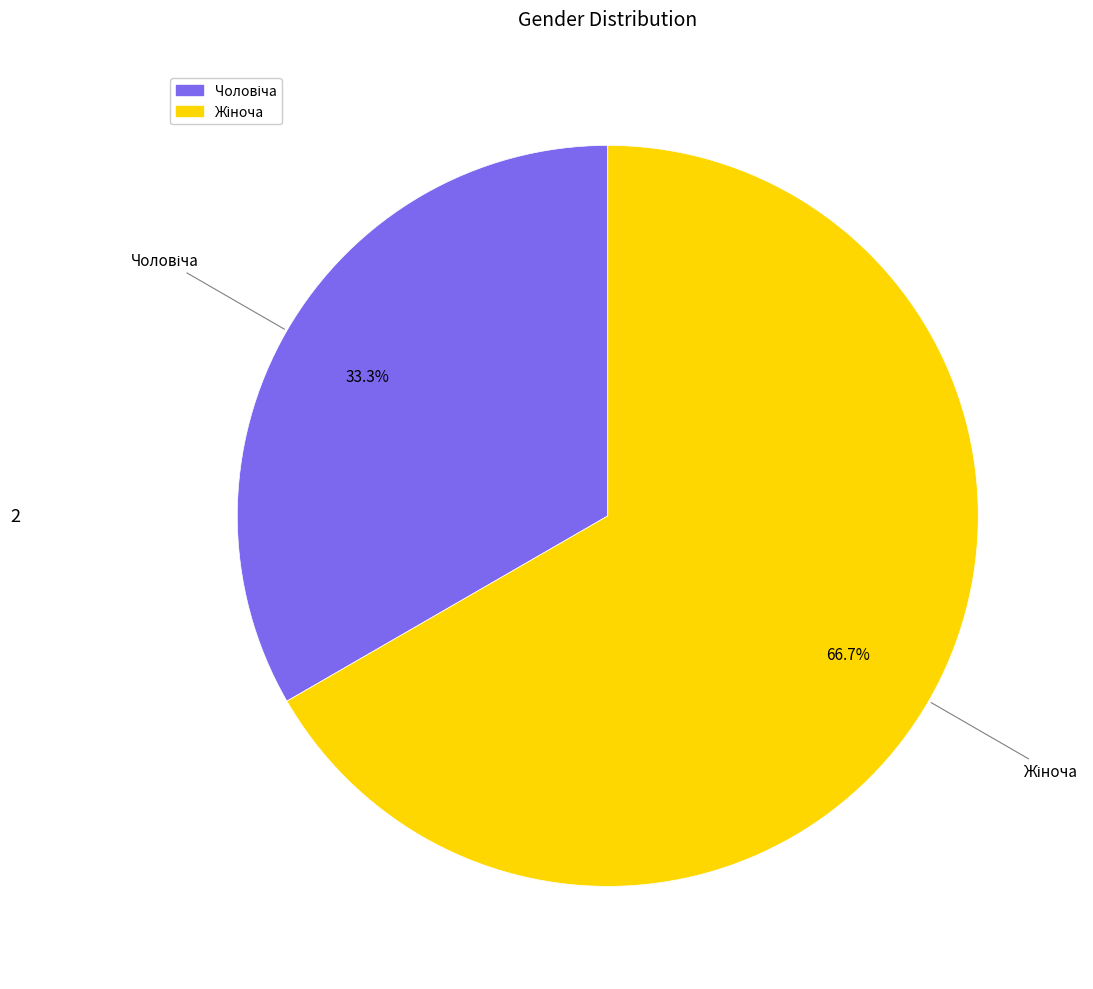

Is there any slice that represents more than half of the pie?

Yes